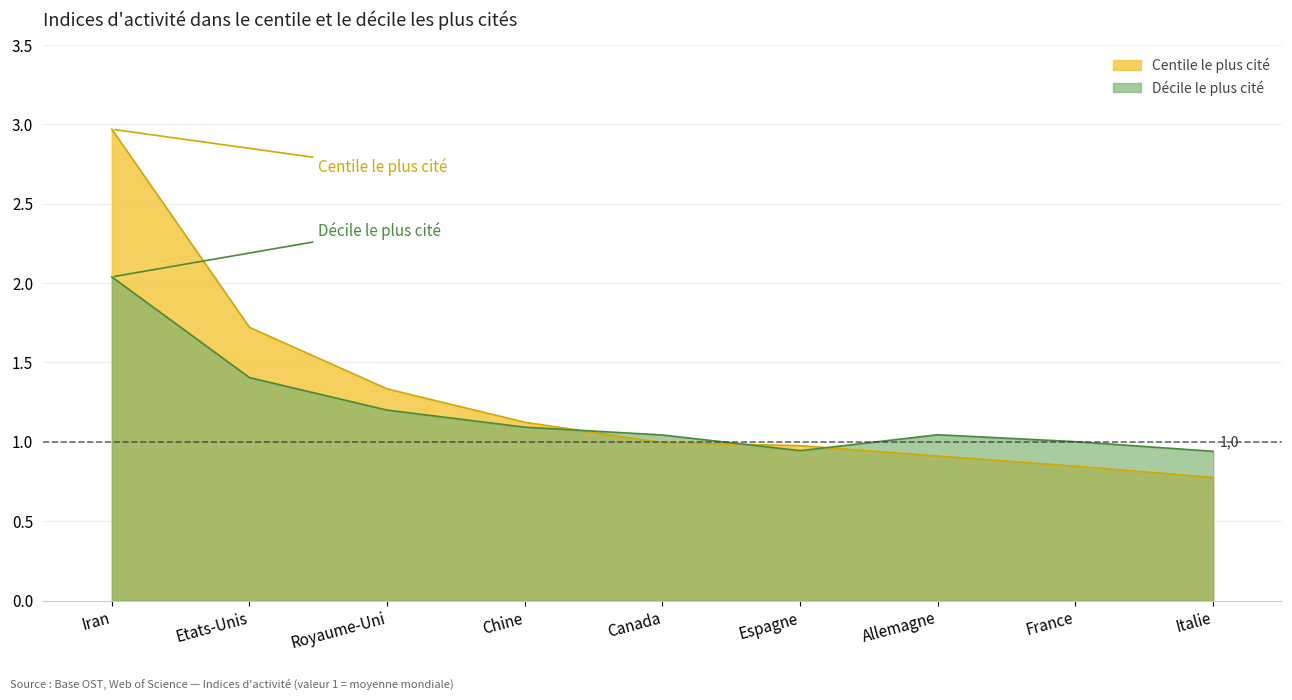

In Décile le plus cité, how many points are higher than both neighbors (excluding endpoints)?

1